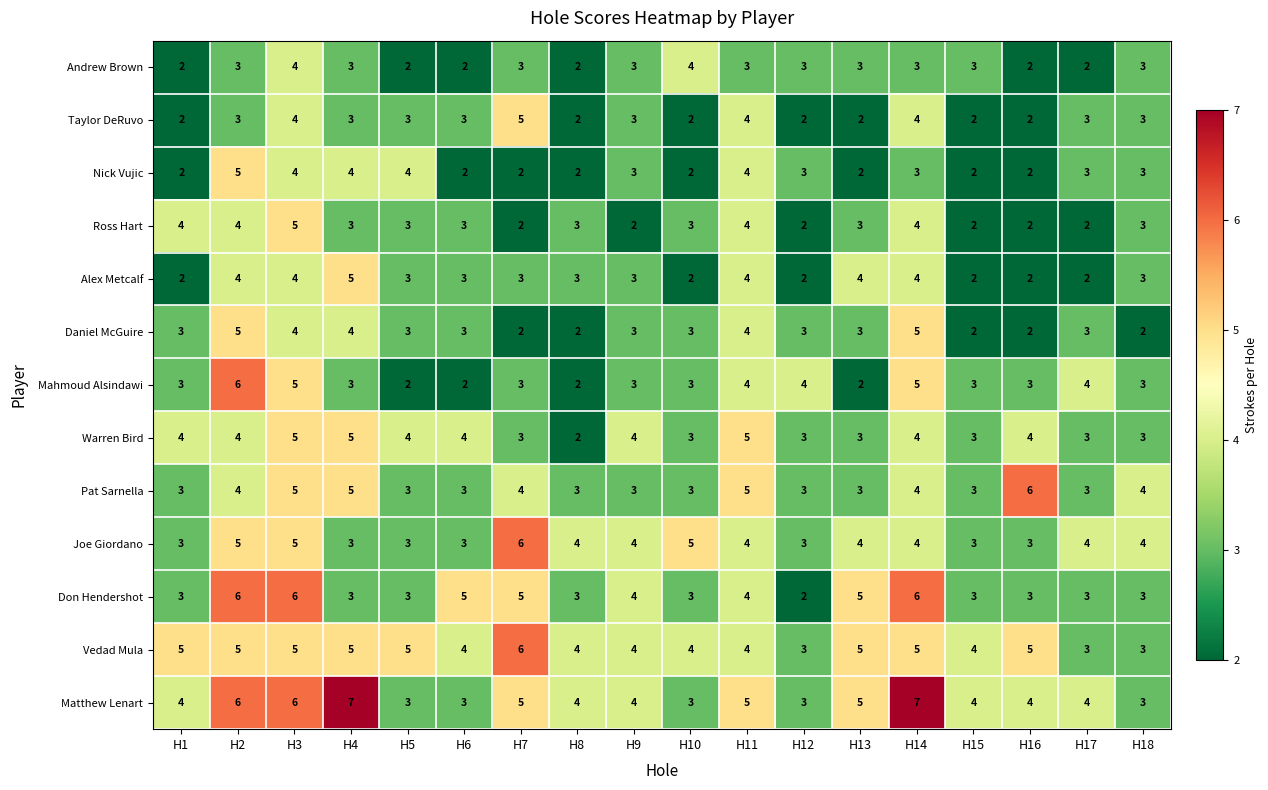

Which series has the largest total across all categories?

Matthew Lenart